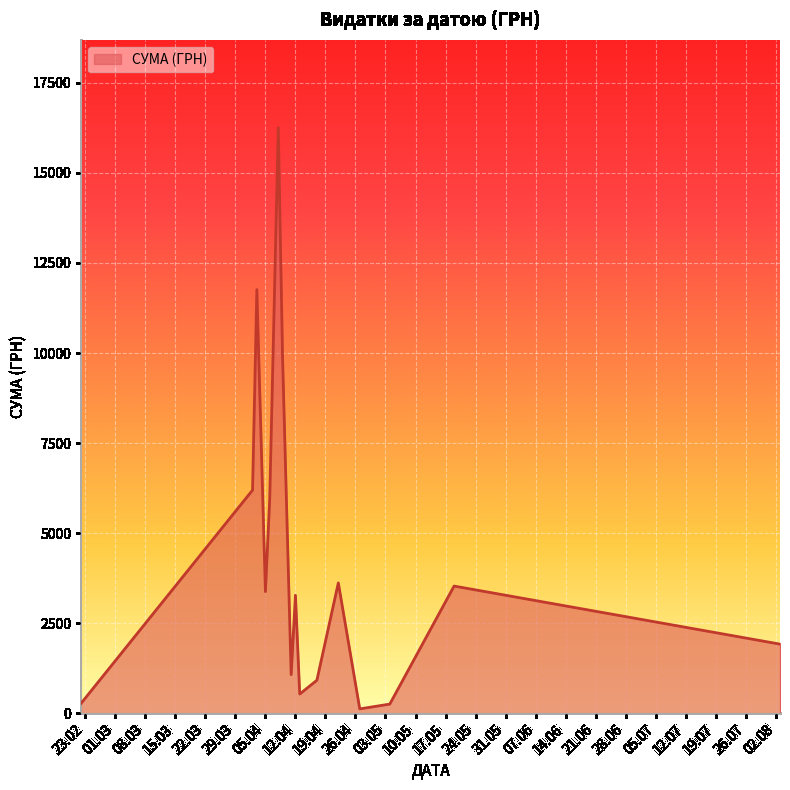

What is the difference between the maximum and minimum values?

16137.7